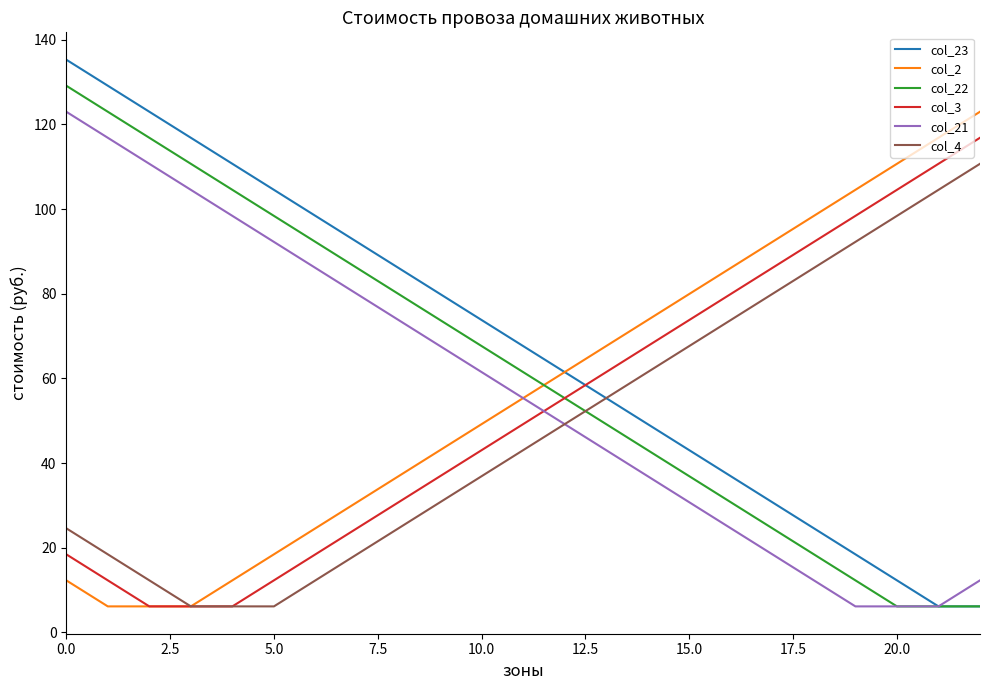

What is the smallest value displayed?

6.2